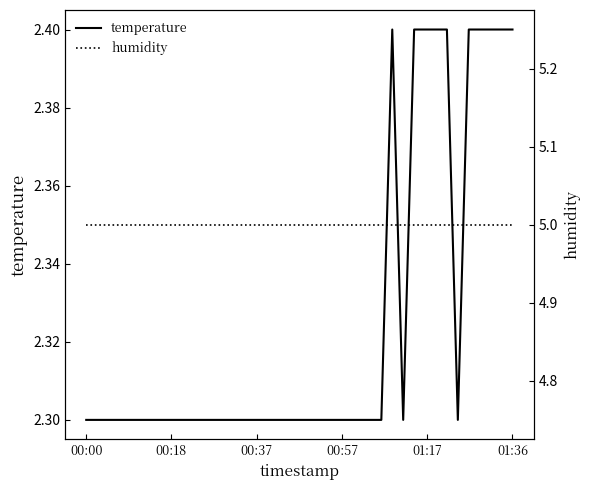

What is the lowest value of the temperature series?

2.3